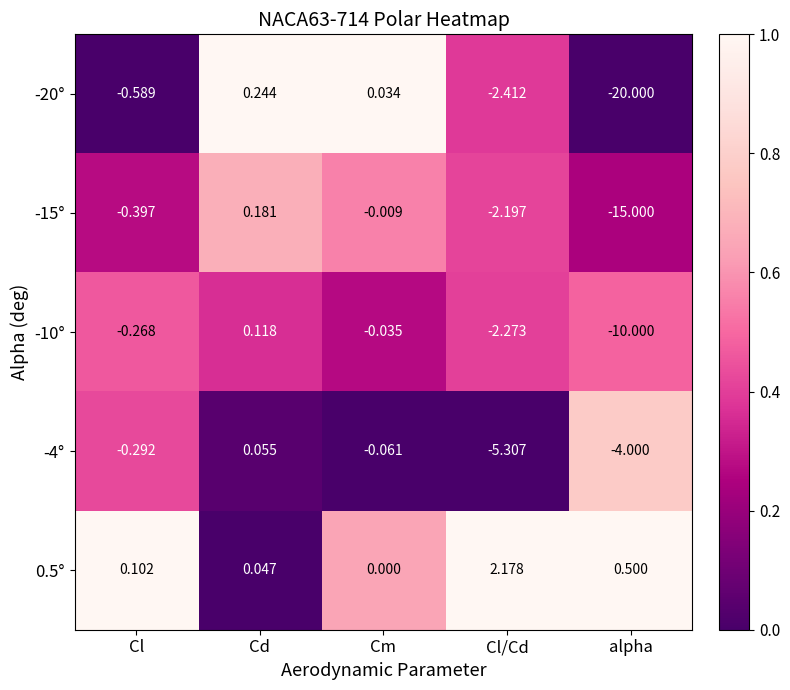

Where is -4° nearest to the value -2?

Cl